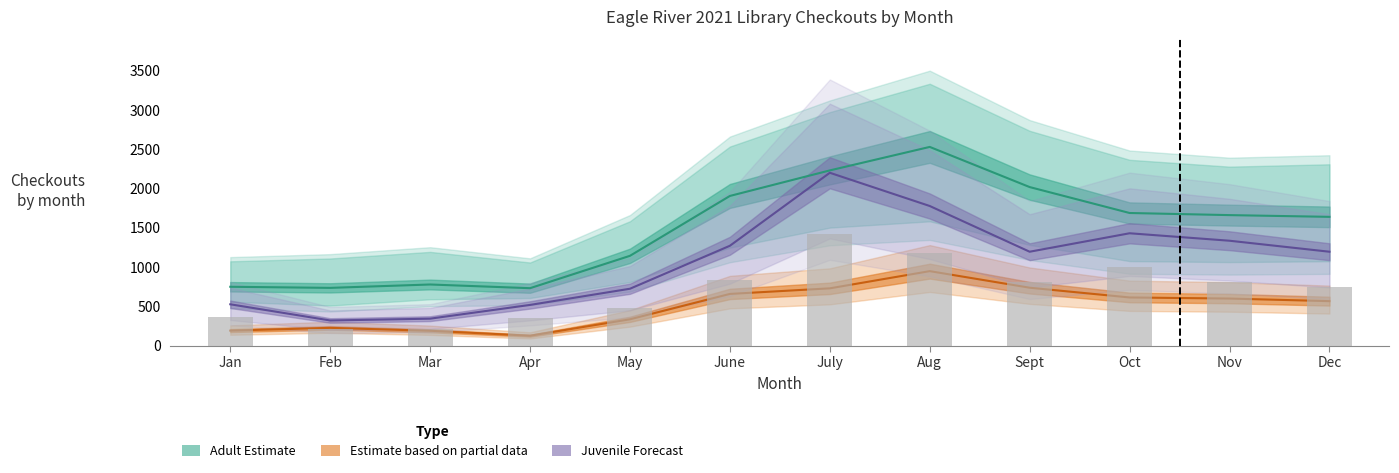

What is the change in value from Feb to Dec?

+533